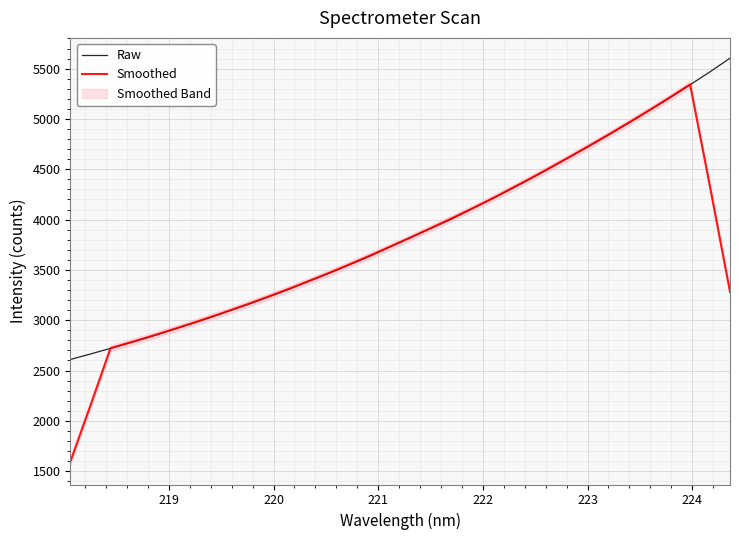

What is the lowest value of the Raw series?

2609.9